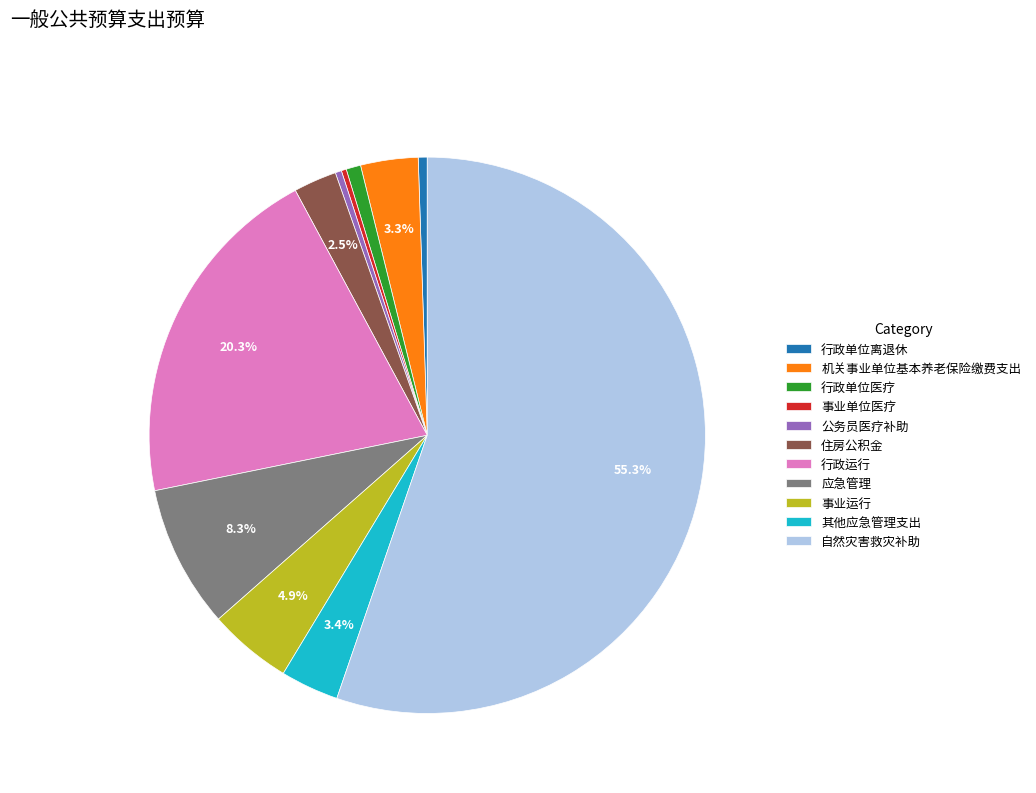

Between 行政运行 and 行政单位离退休, which is larger?

行政运行